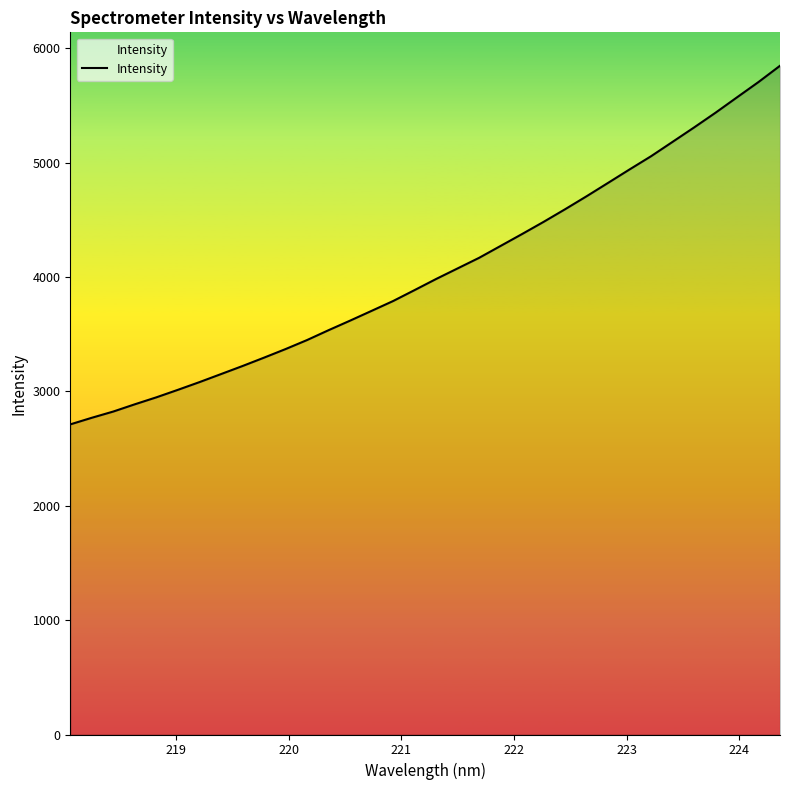

What is the greatest value displayed?

5846.2